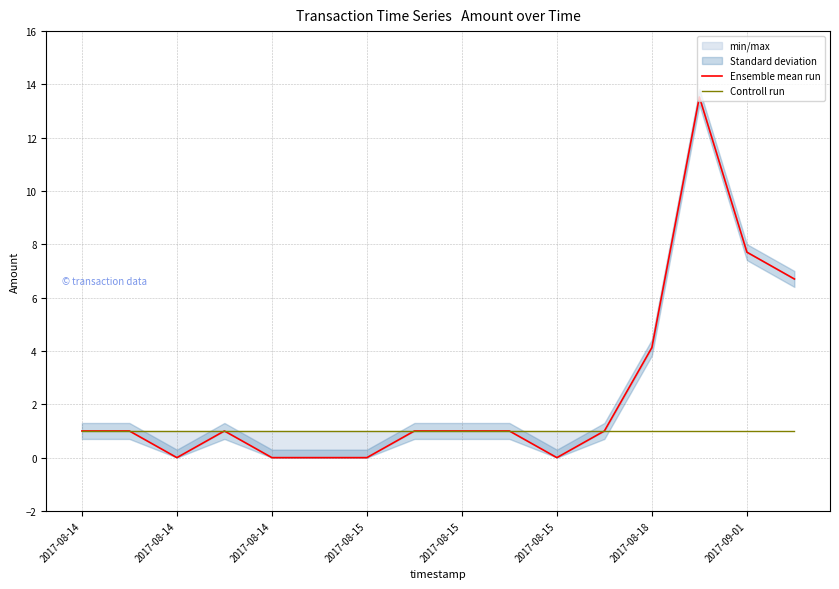

The value of Controll run at 2017-09-01 is 1.3. True or false?

False